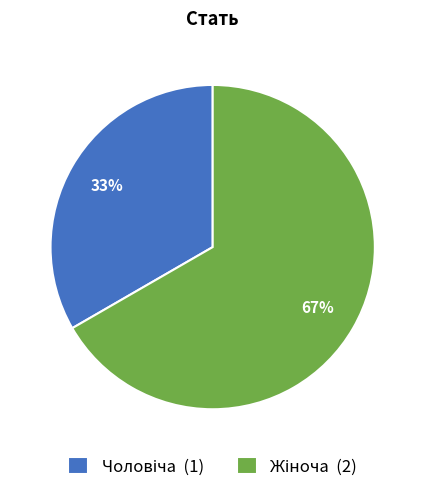

To the nearest percent, what is the average slice percentage?

50%